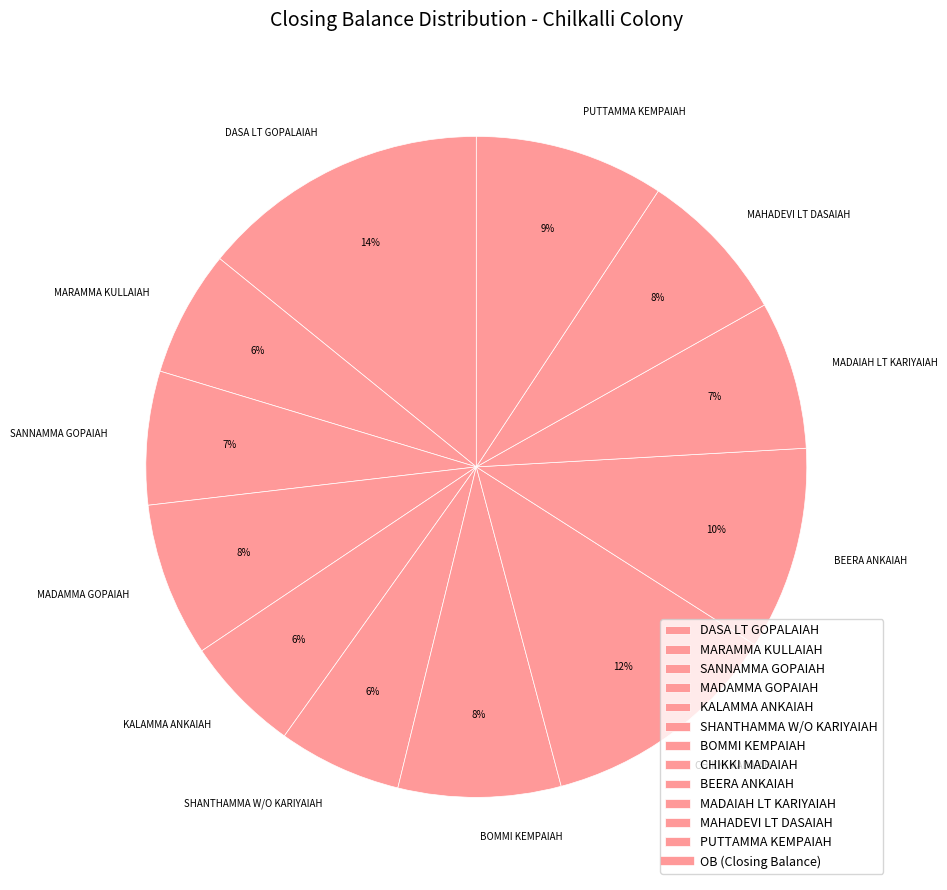

Approximately how many times larger is the value at SANNAMMA GOPAIAH compared to DASA LT GOPALAIAH?

0.5